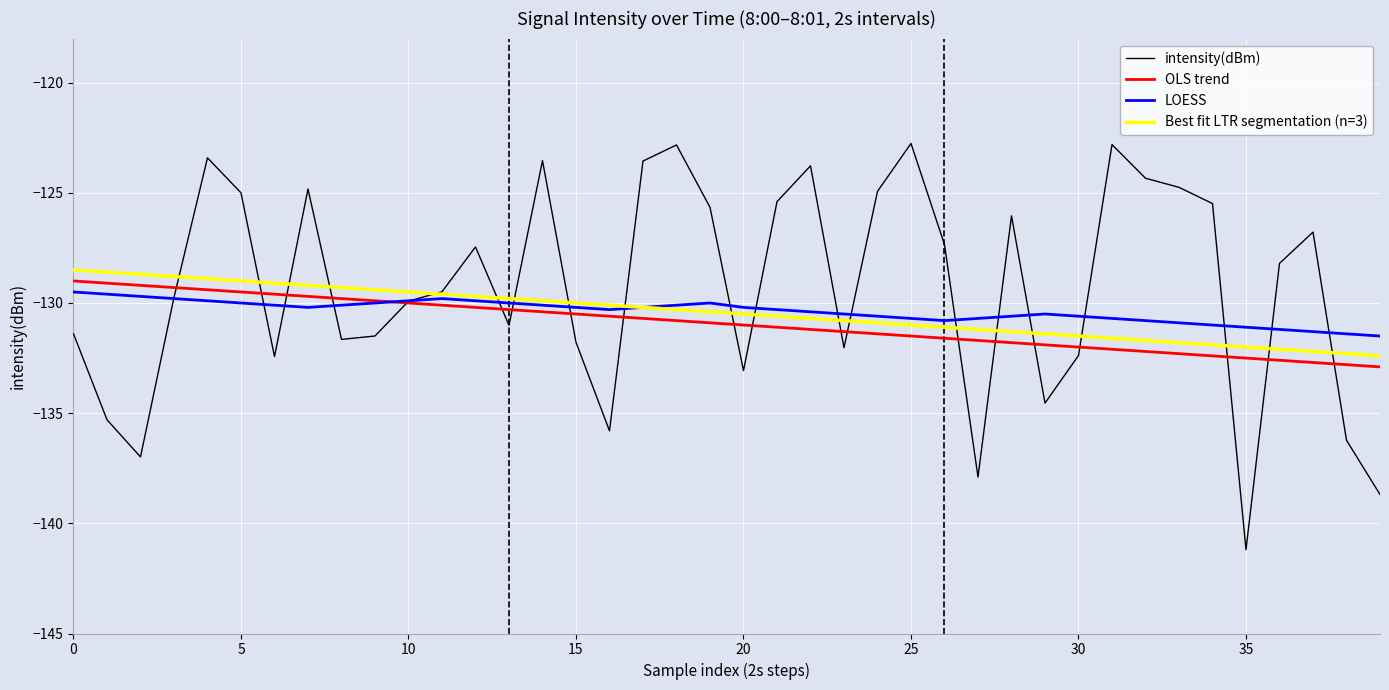

Which series has the largest total across all categories?

intensity(dBm)